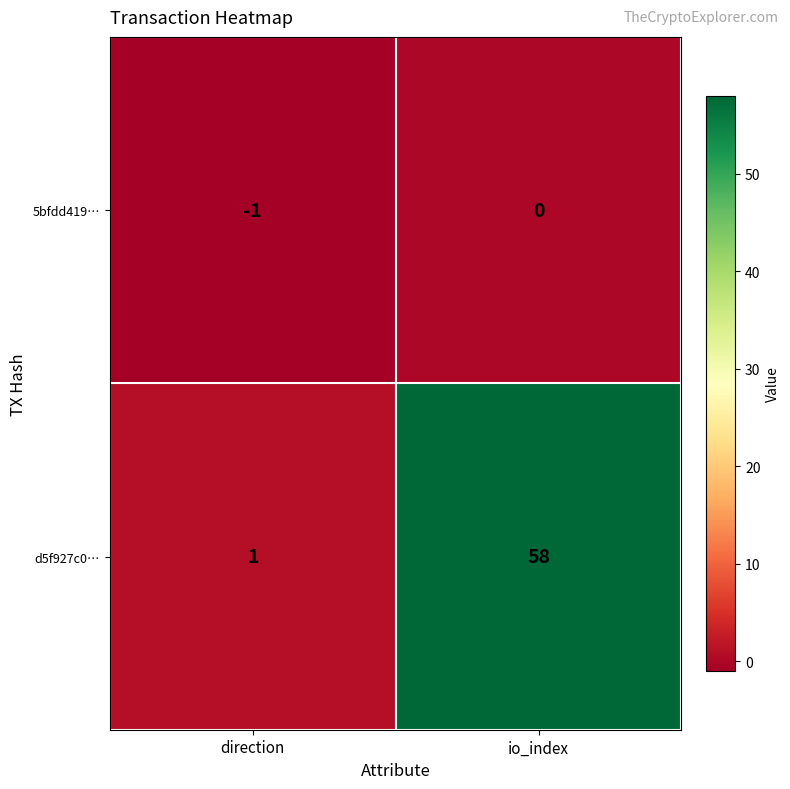

What is the smallest value displayed?

-1